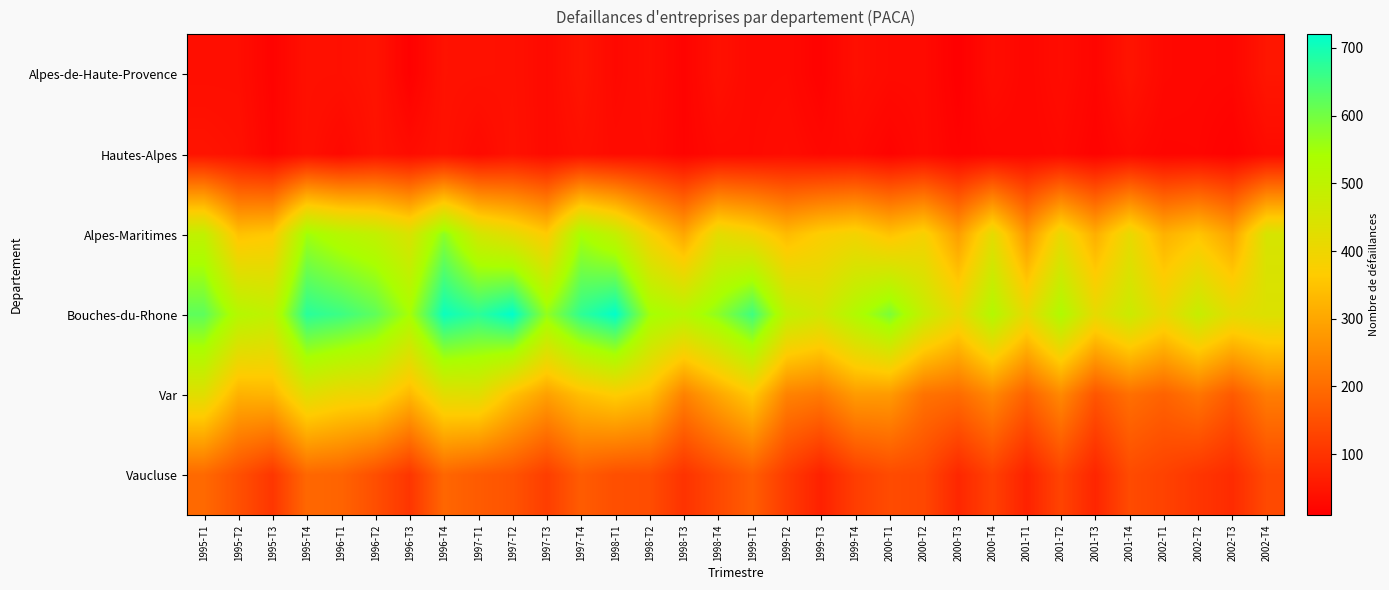

Which label corresponds to the smallest value in the chart?

2000-T3